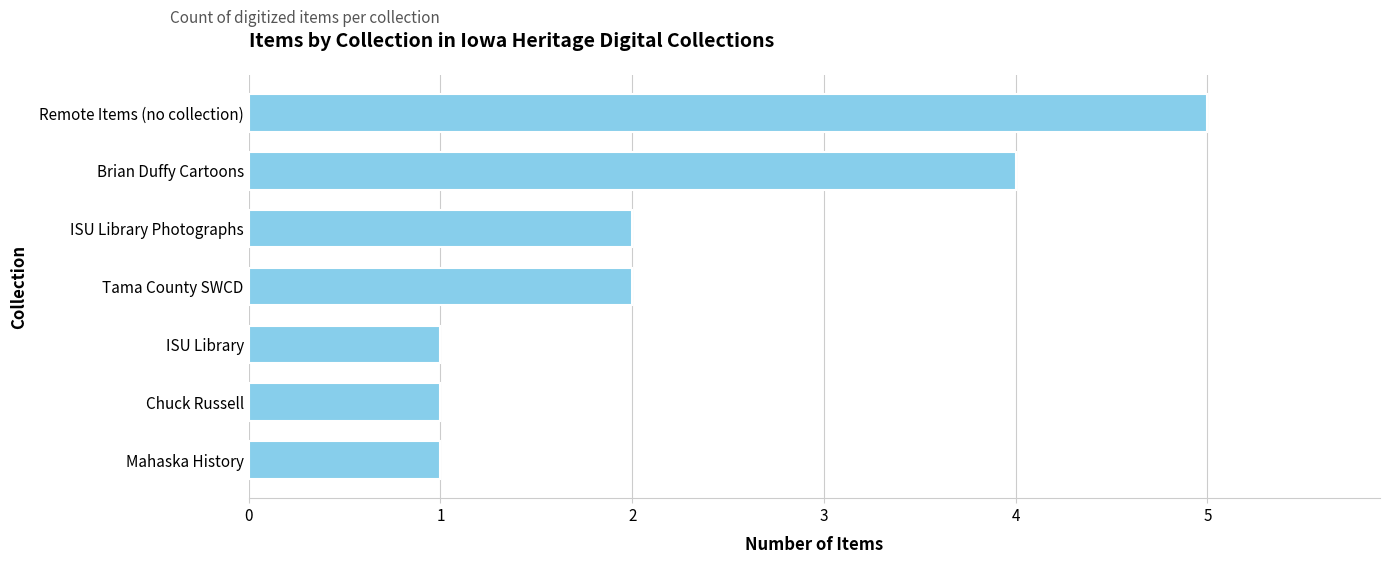

What is the greatest value displayed?

5